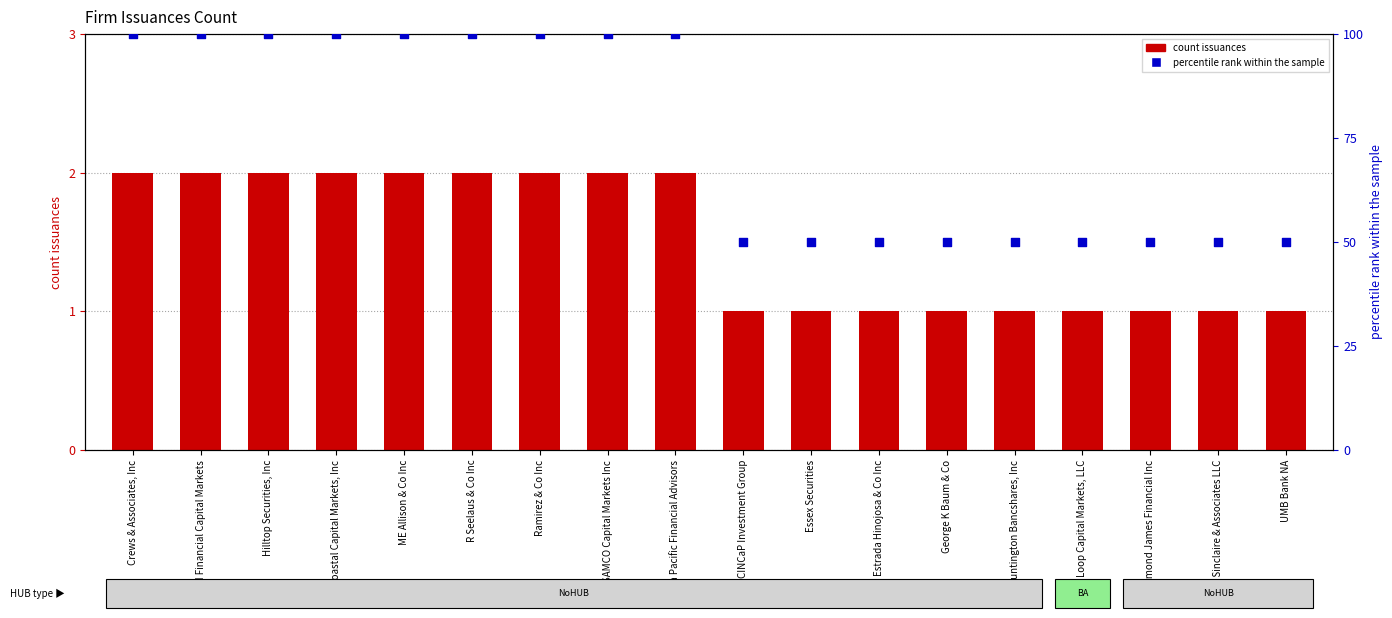

Which series has the largest total across all categories?

percentile rank within the sample